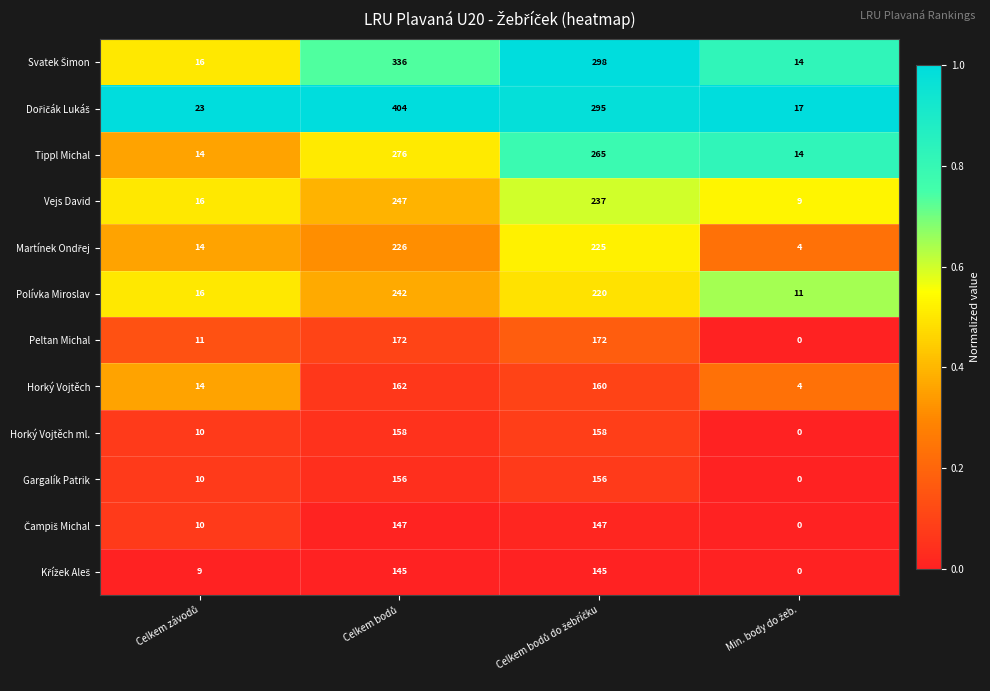

What is the sum of all Polívka Miroslav values?

489